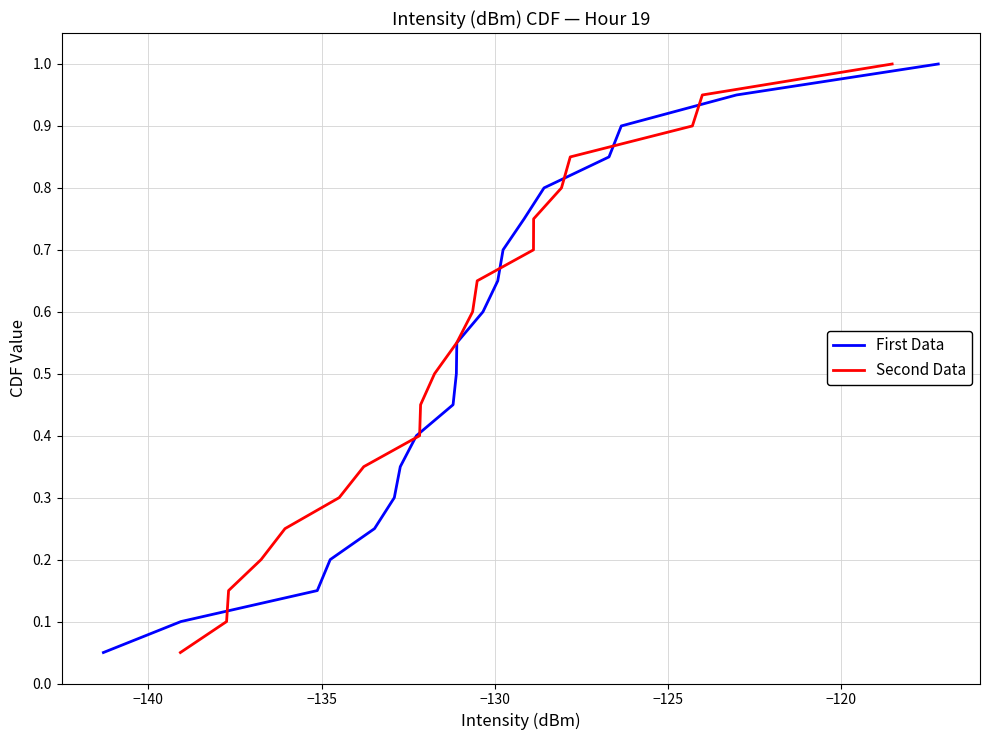

What is the highest value of the First Data series?

1.0